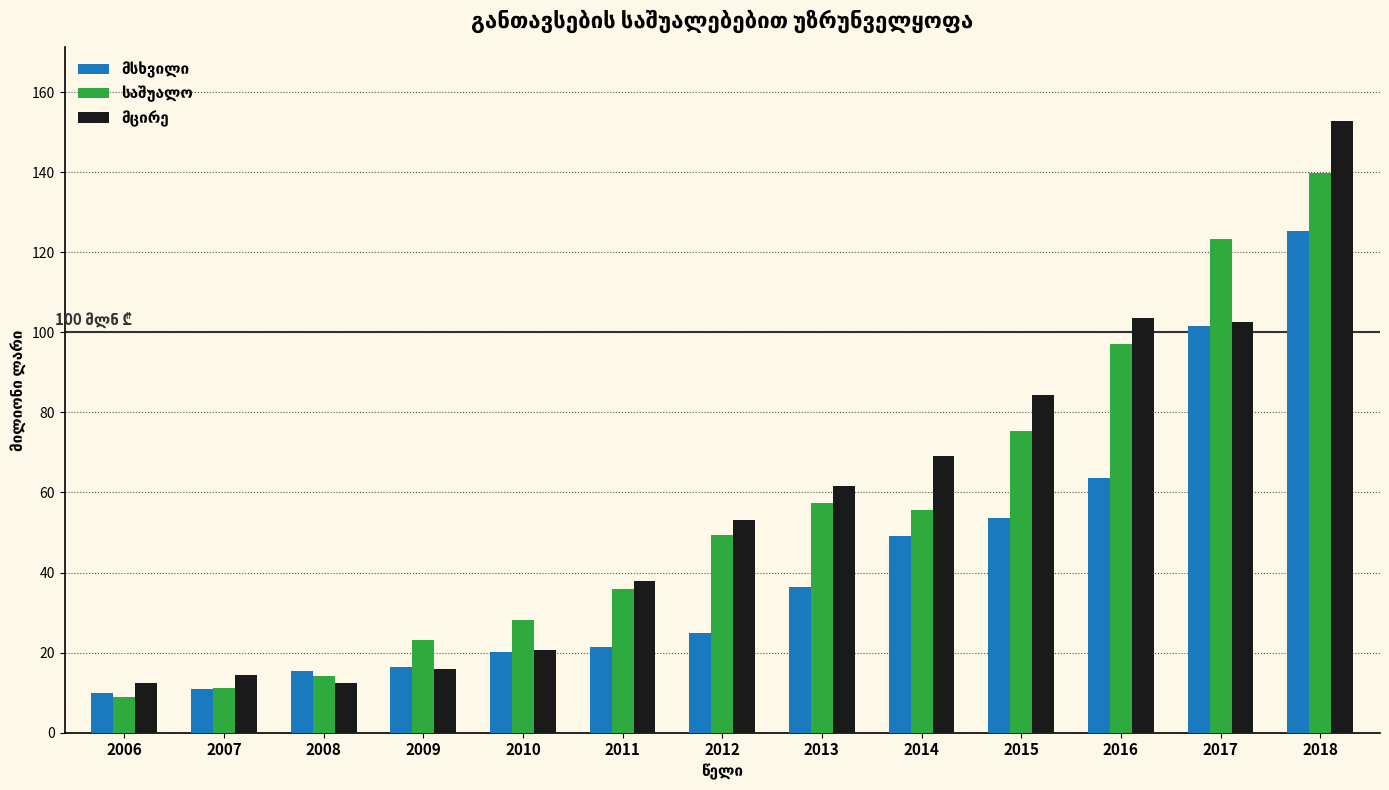

What is the difference between the highest and lowest values at 2014?

19.9